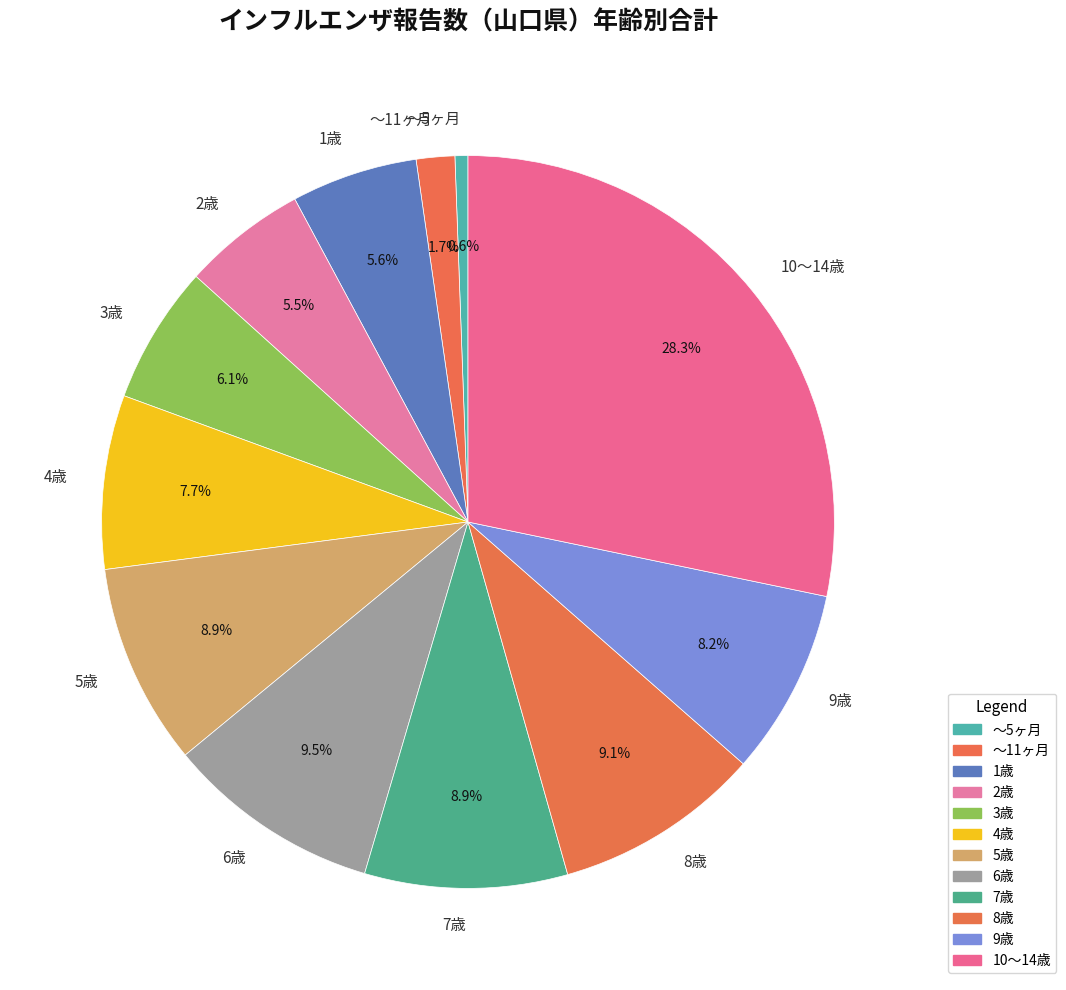

Which slice is the smallest?

～5ヶ月